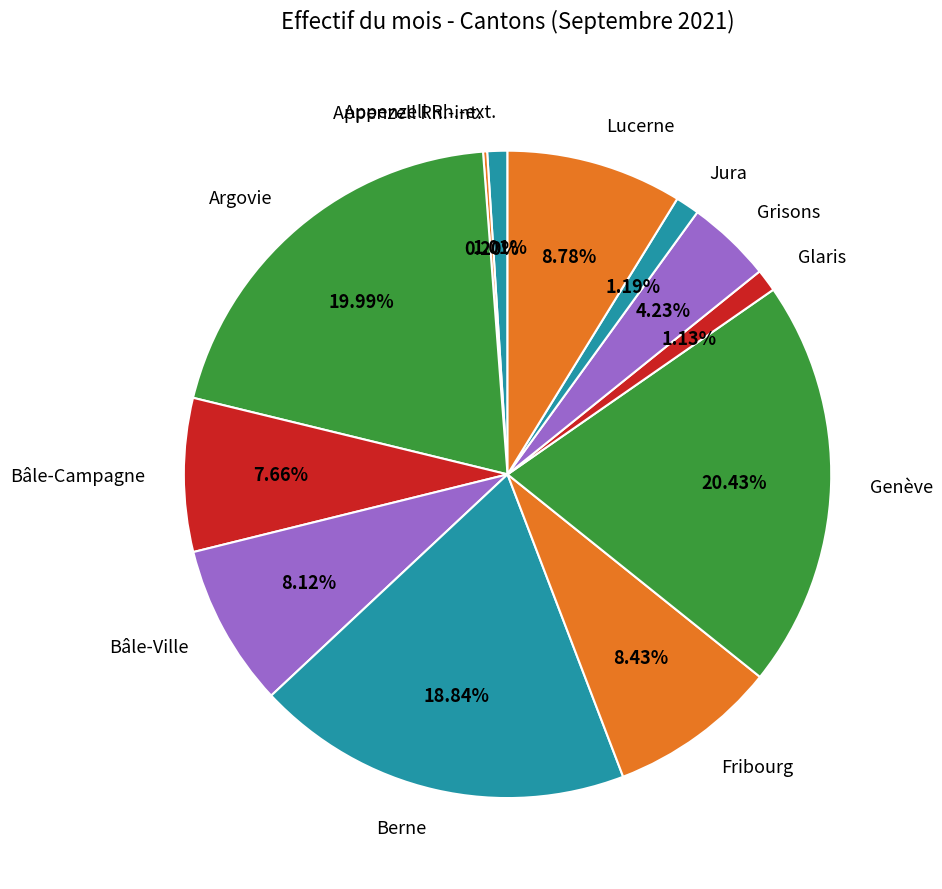

Does any single category account for the majority?

No